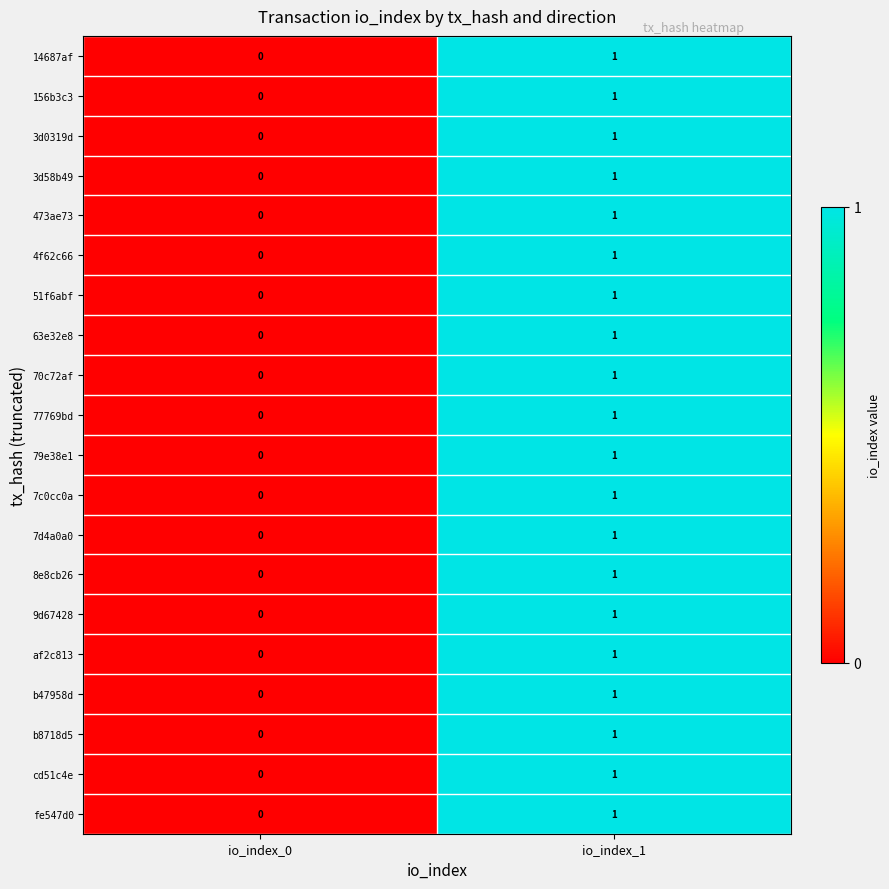

Which label corresponds to the largest value in the chart?

io_index_1